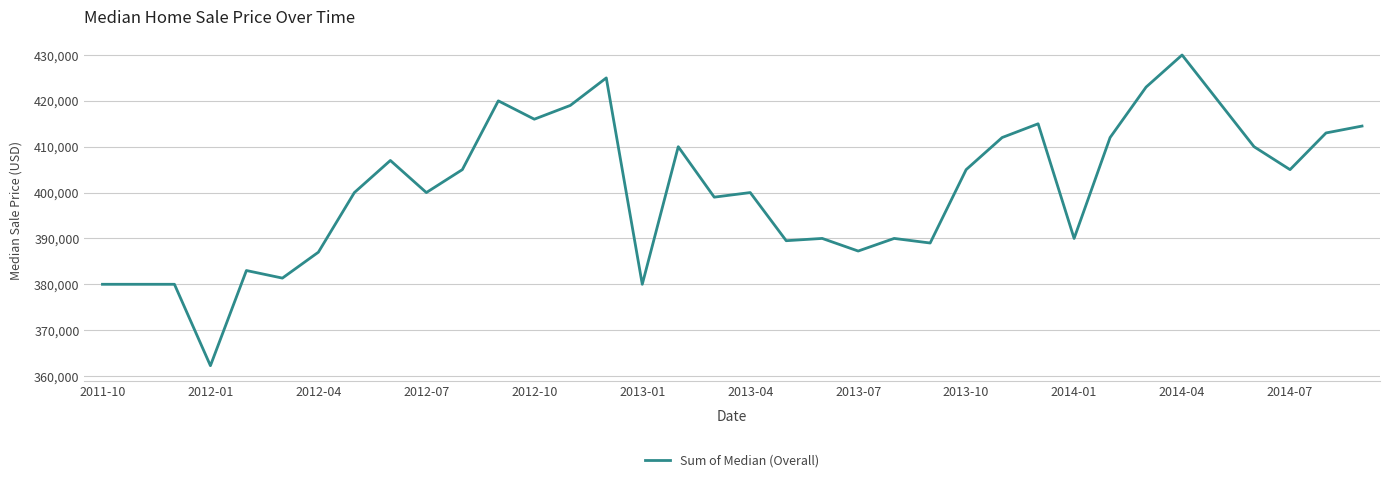

What is the smallest value displayed?

362250.0